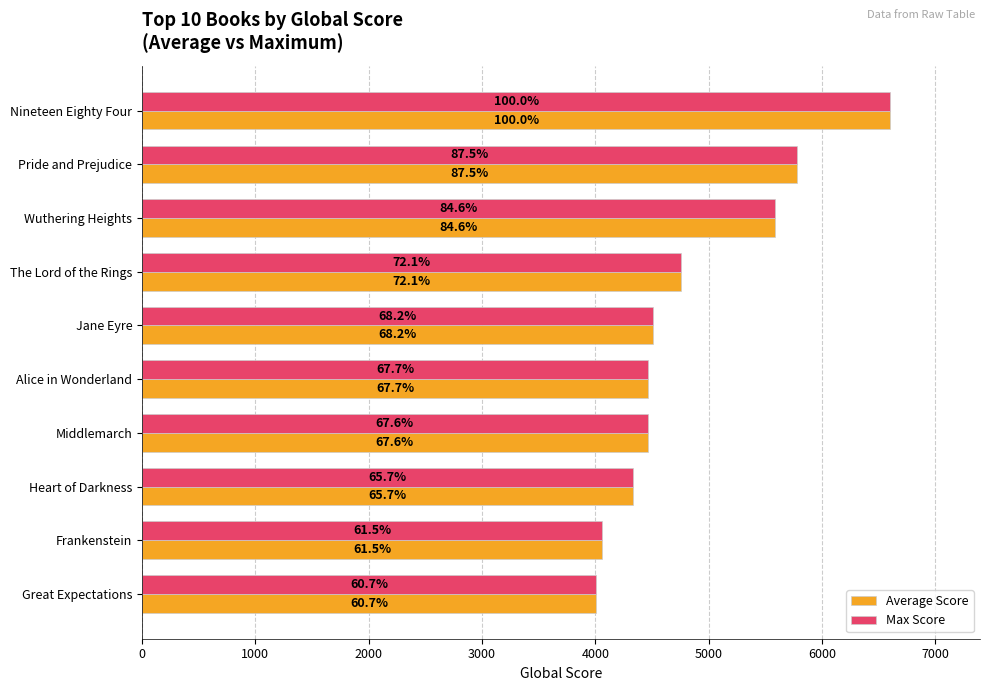

What are all the series names shown in the legend?

Average Score, Max Score